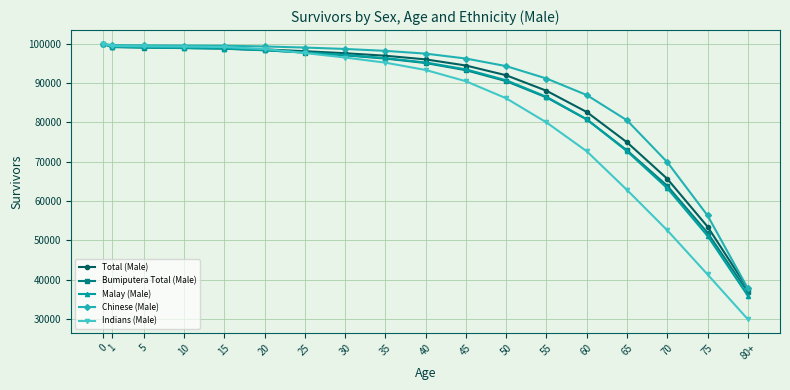

What is the total value across all series at 20?

493376